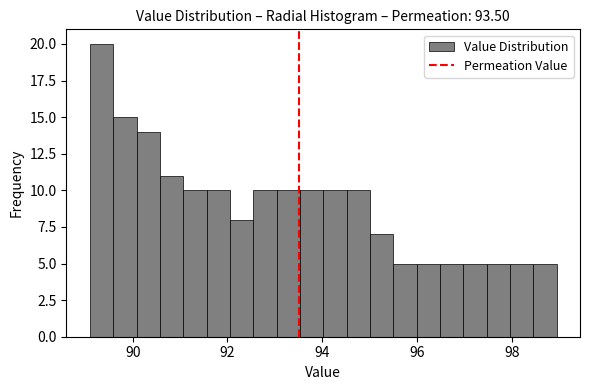

Around what value on the x-axis is the tallest bar? Give the approximate position of its centre, as read against the axis.

89.4